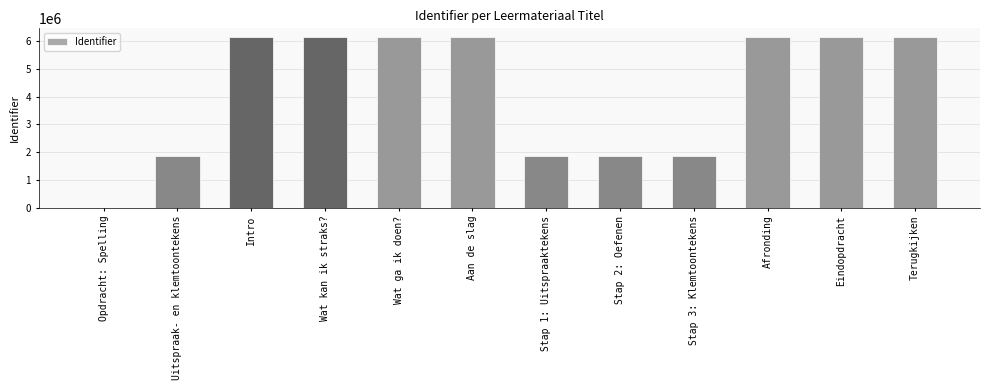

What is the ratio of the value at Afronding to the value at Stap 1: Uitspraaktekens?

3.3